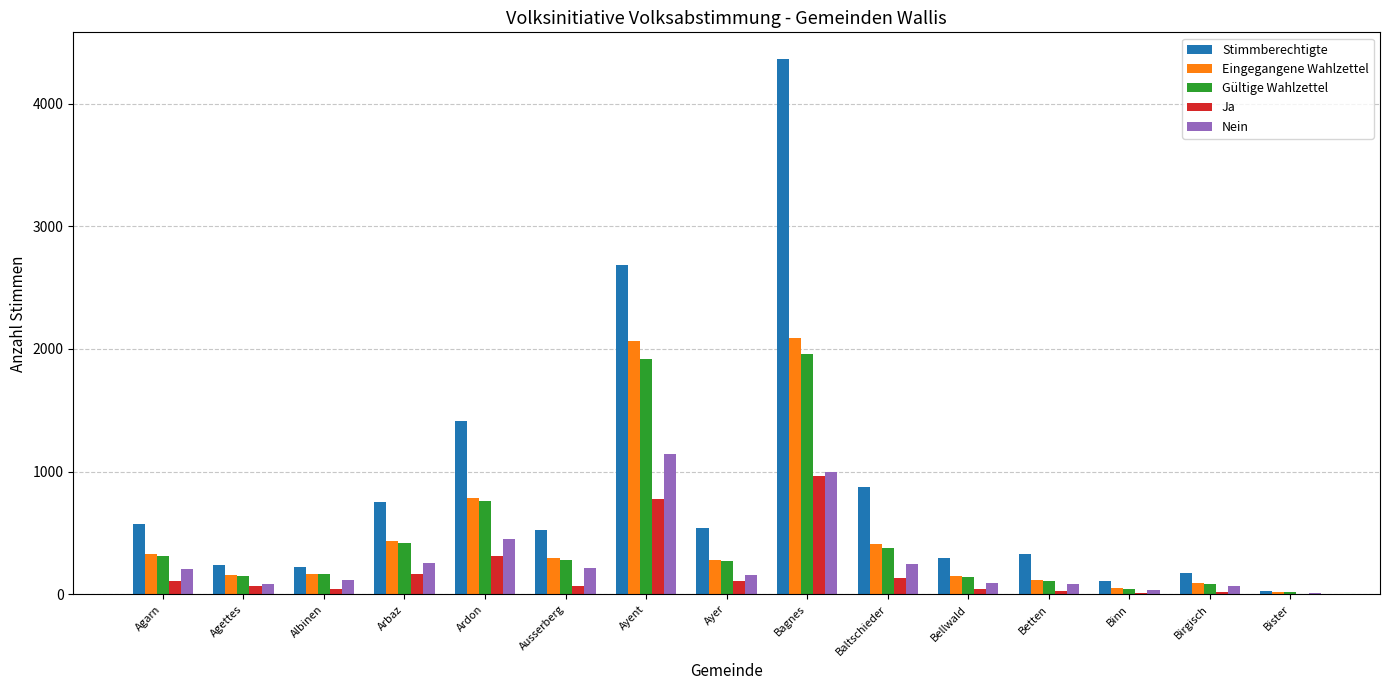

Where is Eingegangene Wahlzettel nearest to the value 1051?

Ardon